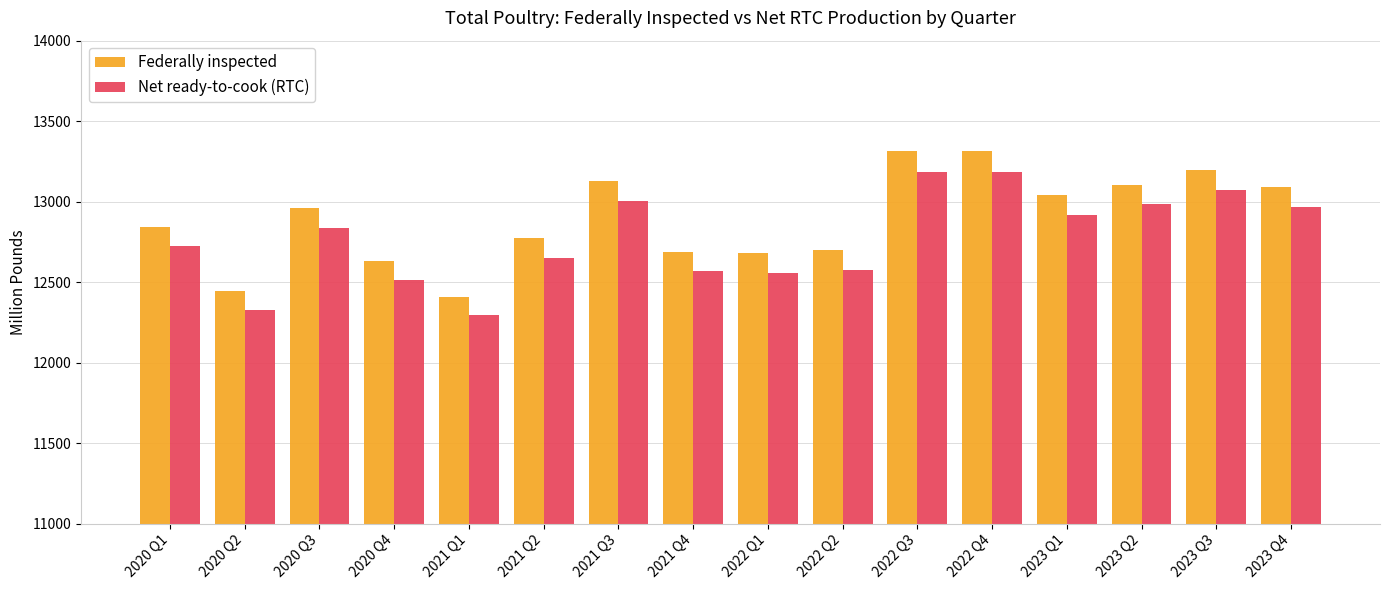

At which label does Net ready-to-cook (RTC) reach its minimum?

2021 Q1